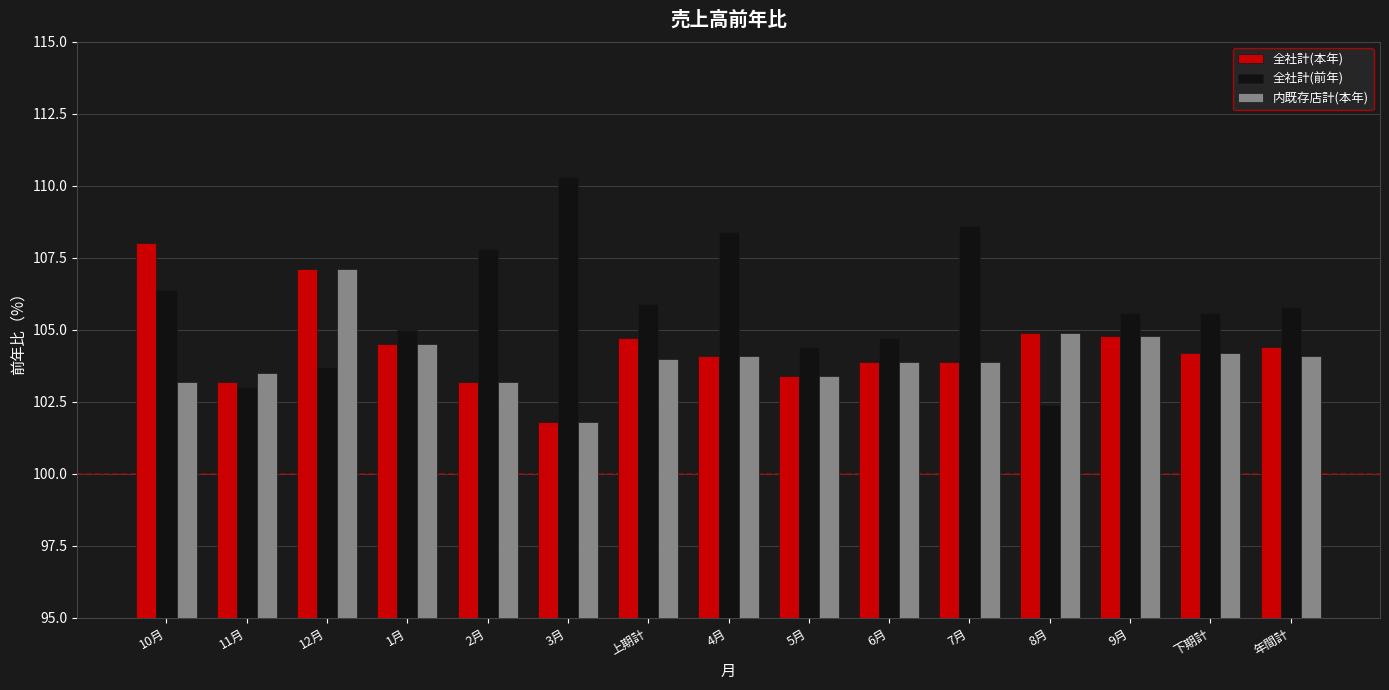

At which category does the chart reach its peak across all series?

3月